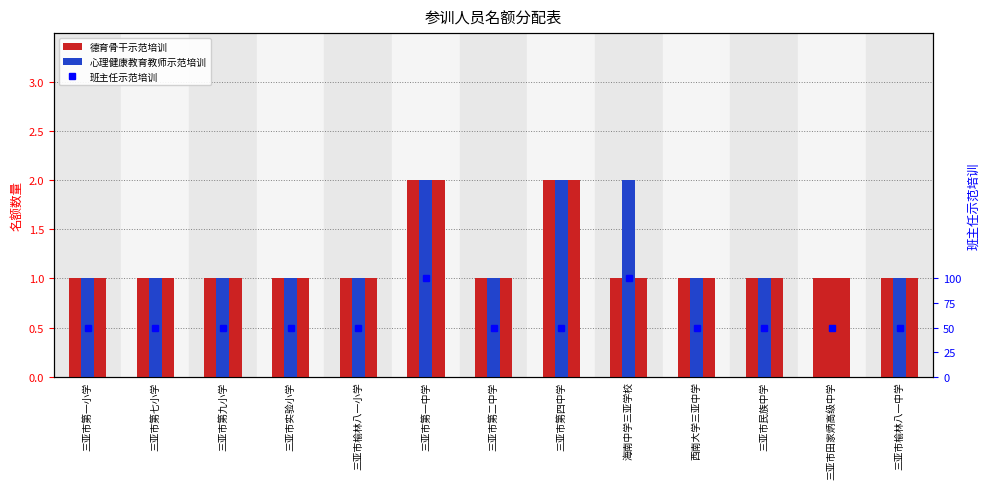

Is the value of 班主任示范培训 at 三亚市实验小学 greater than the value of 德育骨干示范培训 at 海南中学三亚学校?

Yes